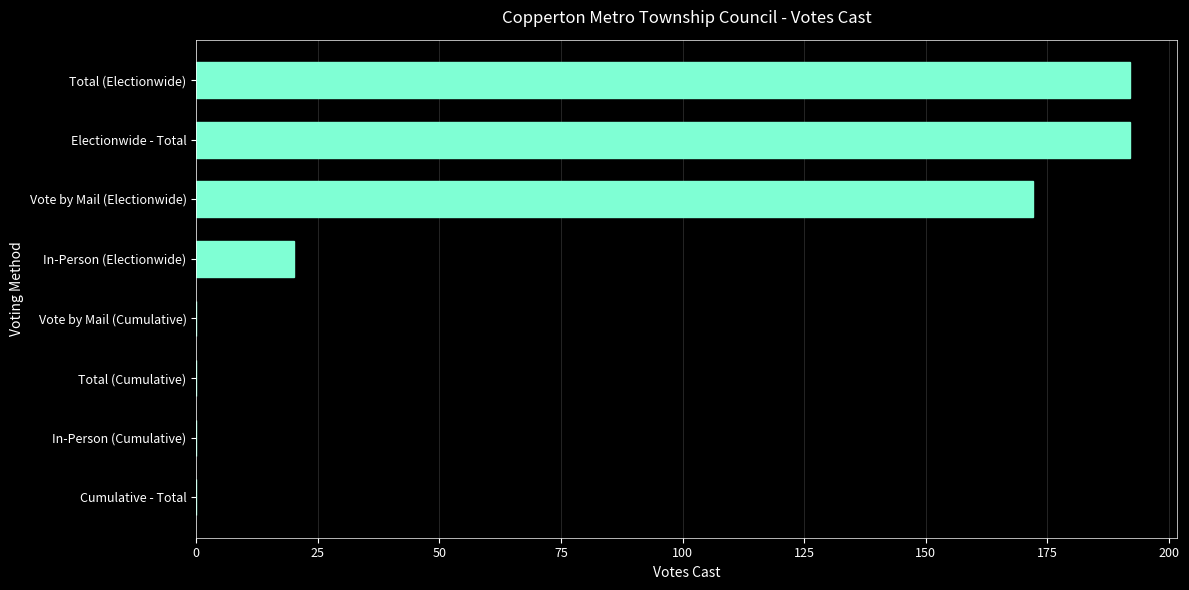

What is the greatest value displayed?

192